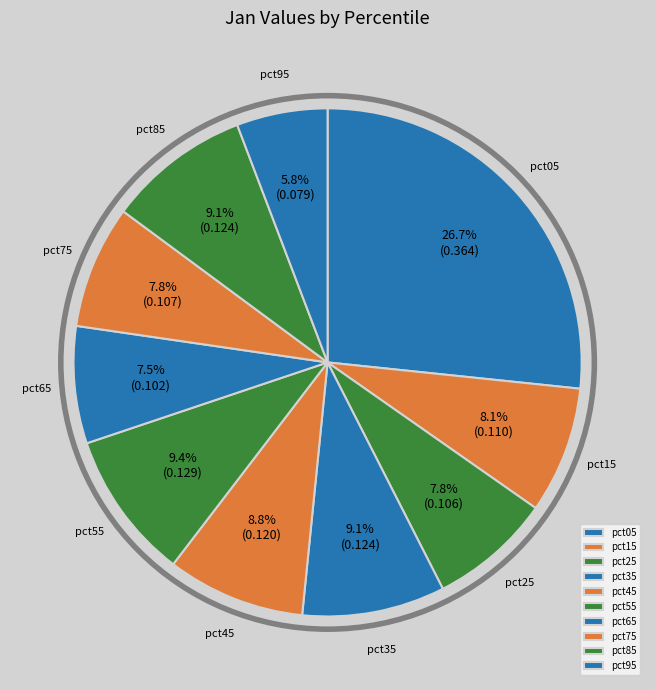

What is the total percentage of pct95 and pct75?

13.6%